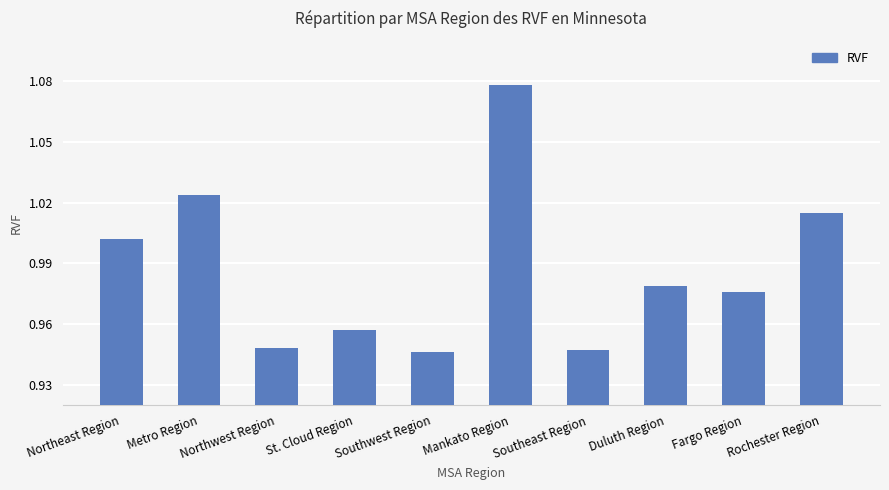

What position from the left is Duluth Region?

8